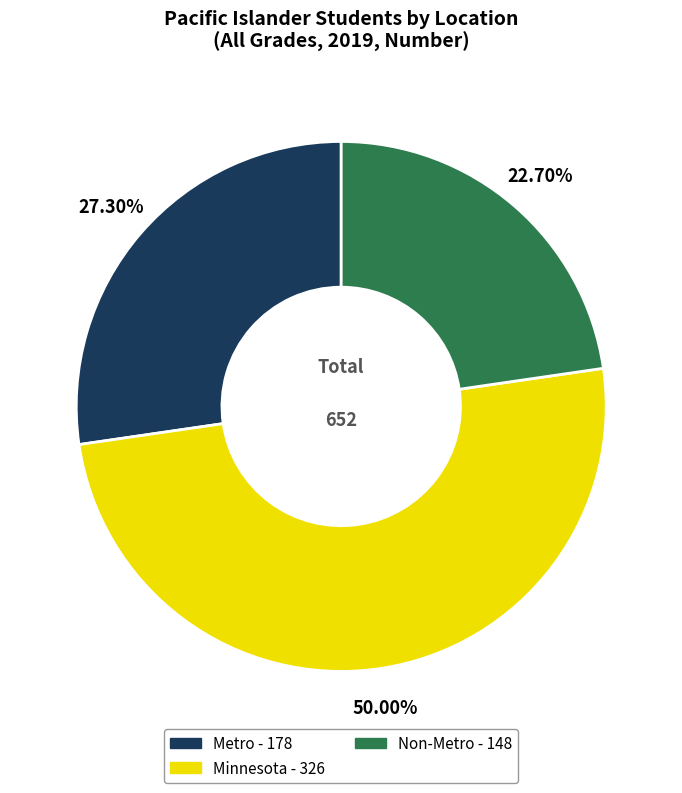

What percentage is NOT represented by Metro?

72.7%